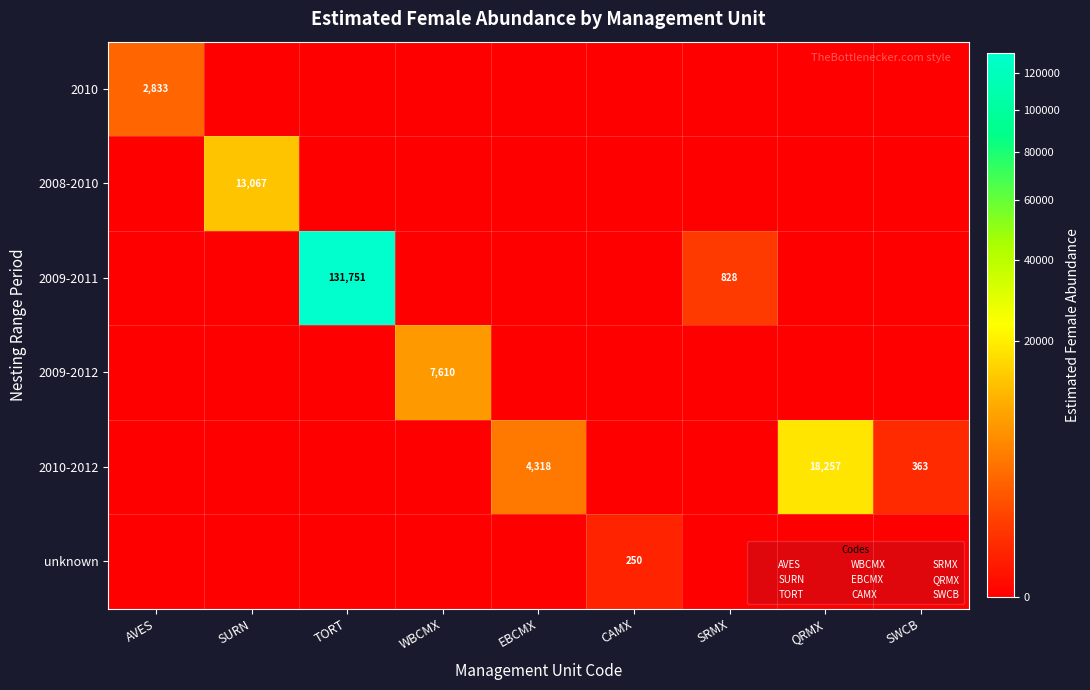

Is the value of 2010-2012 at SWCB greater than the value of 2008-2010 at AVES?

Yes